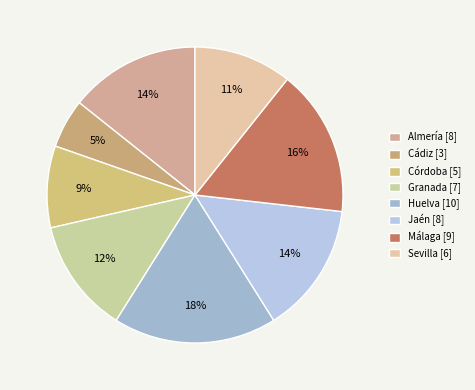

Which slice is the smallest?

Cádiz